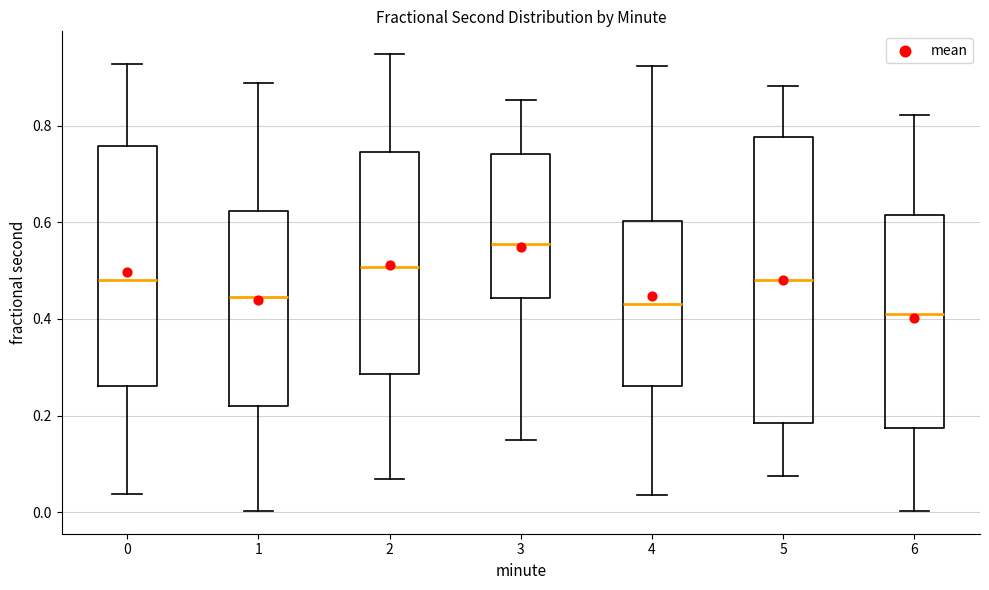

Where is the upper edge of the box at x = 6 on the y-axis? The values are not printed on the chart, so give them approximately, as read against the axis.

0.62